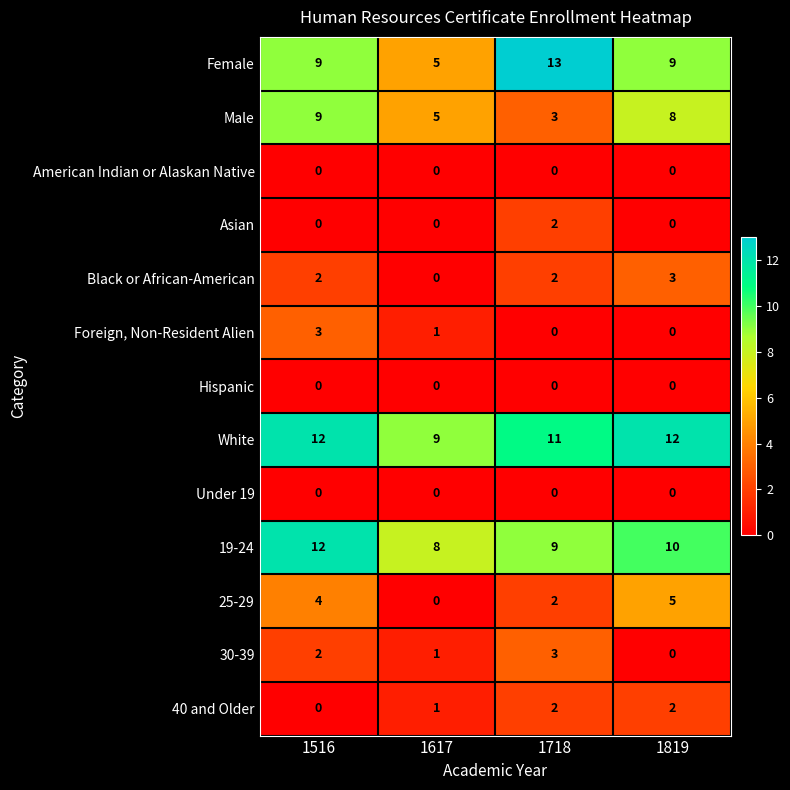

At how many categories does at least one series exceed 5?

4